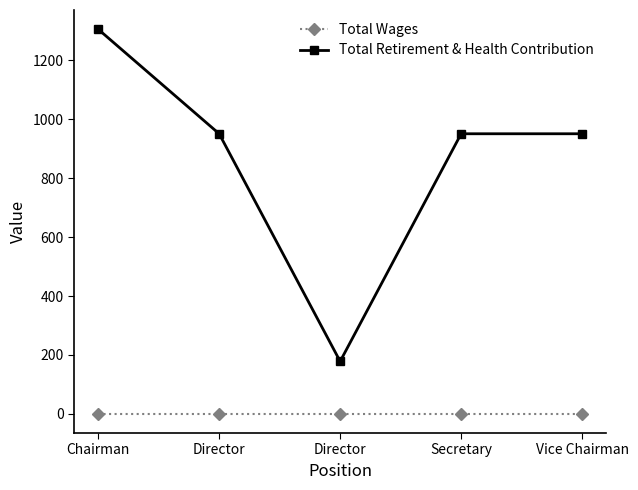

What is the sum of all Total Retirement & Health Contribution values?

4337